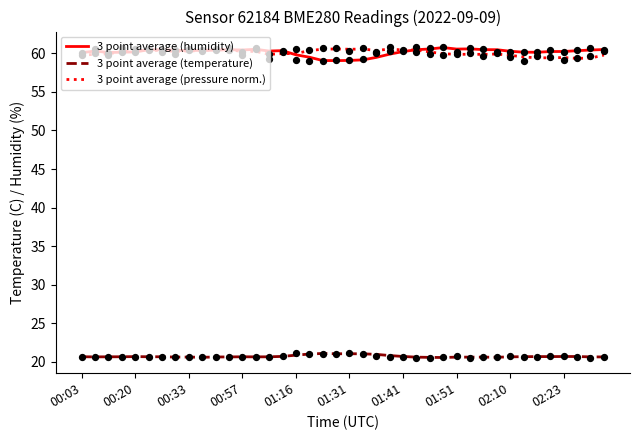

At how many categories does at least one series exceed 53?

40